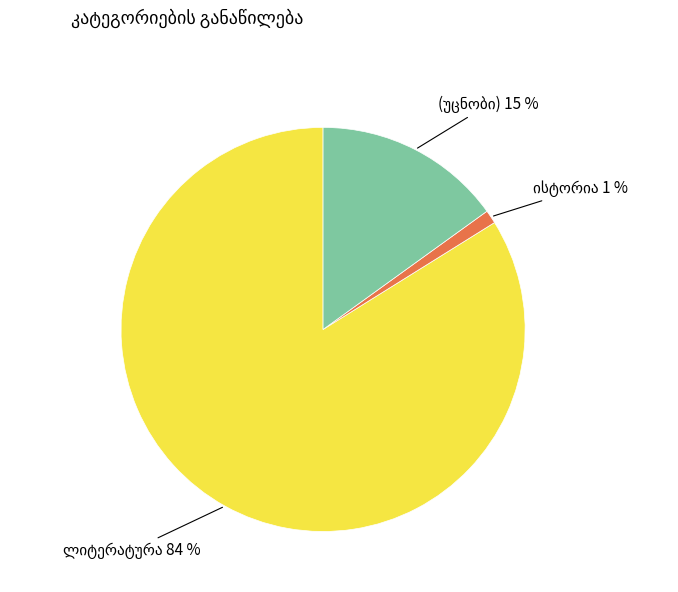

Is there a majority slice in this chart?

Yes